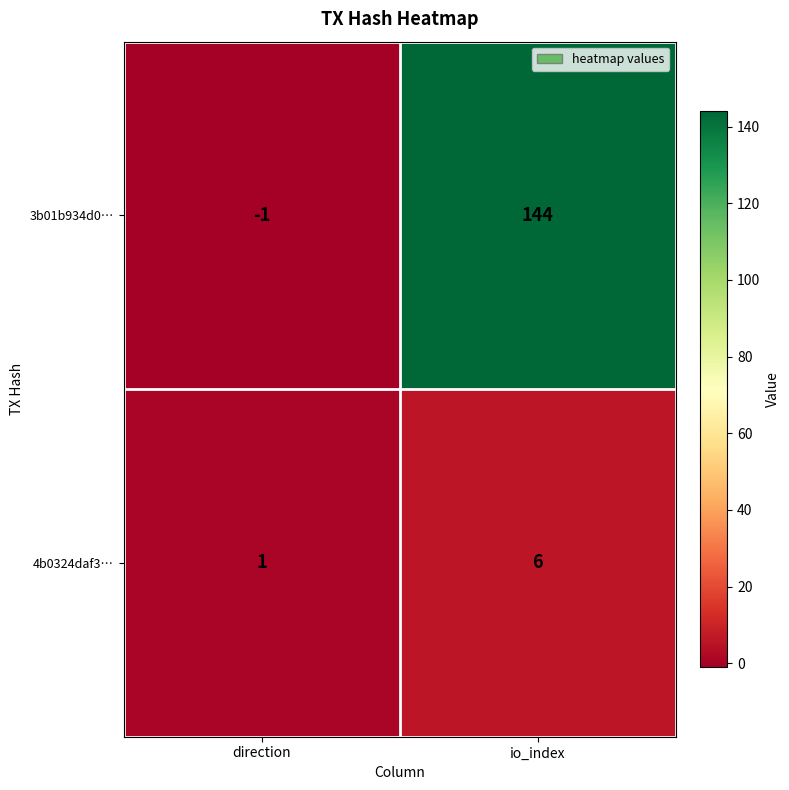

What is the difference between the highest and lowest values at io_index?

138